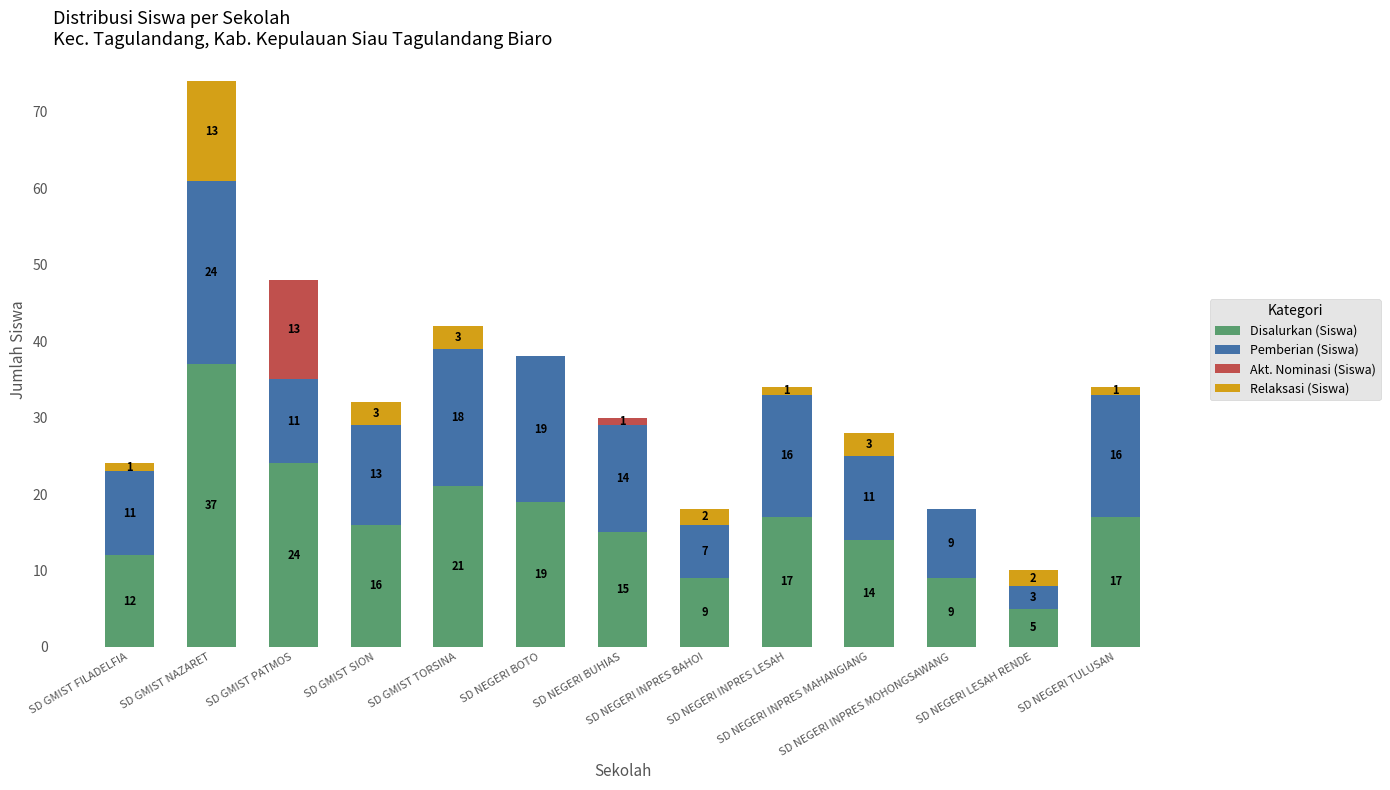

The value of Disalurkan (Siswa) at SD NEGERI LESAH RENDE is 5. True or false?

True